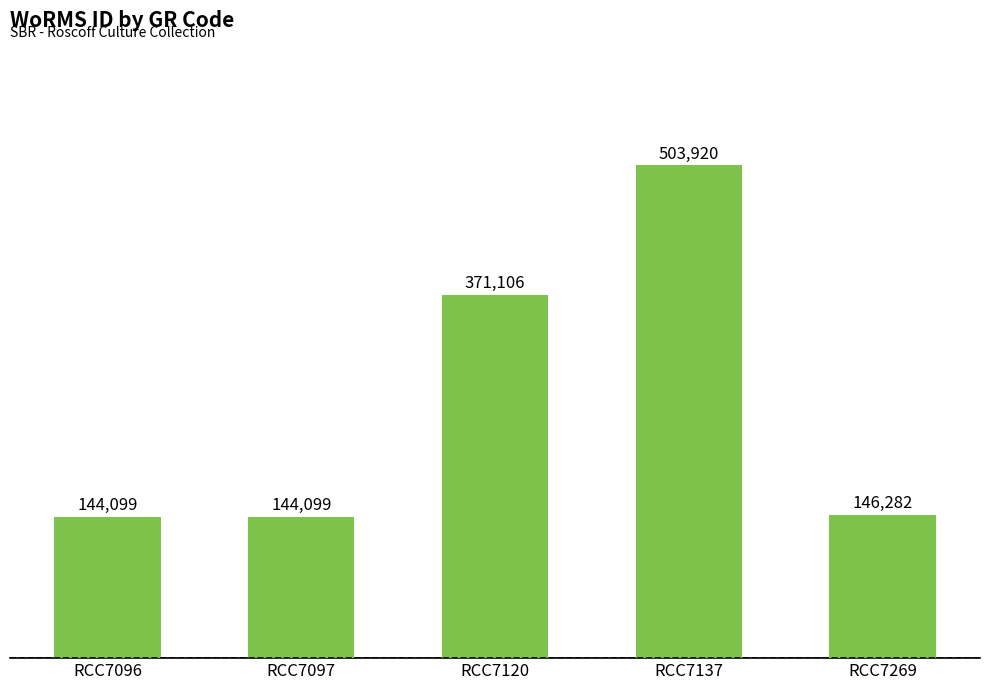

What is the change in value from RCC7120 to RCC7269?

-224824